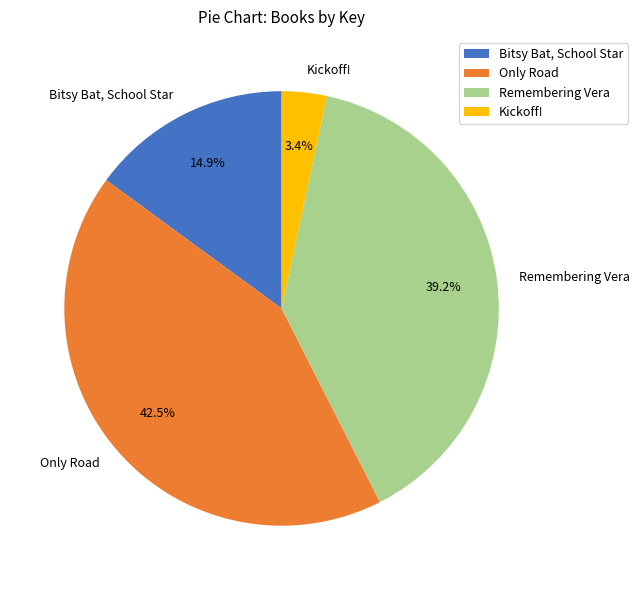

What is the smallest slice in the pie chart?

Kickoff!